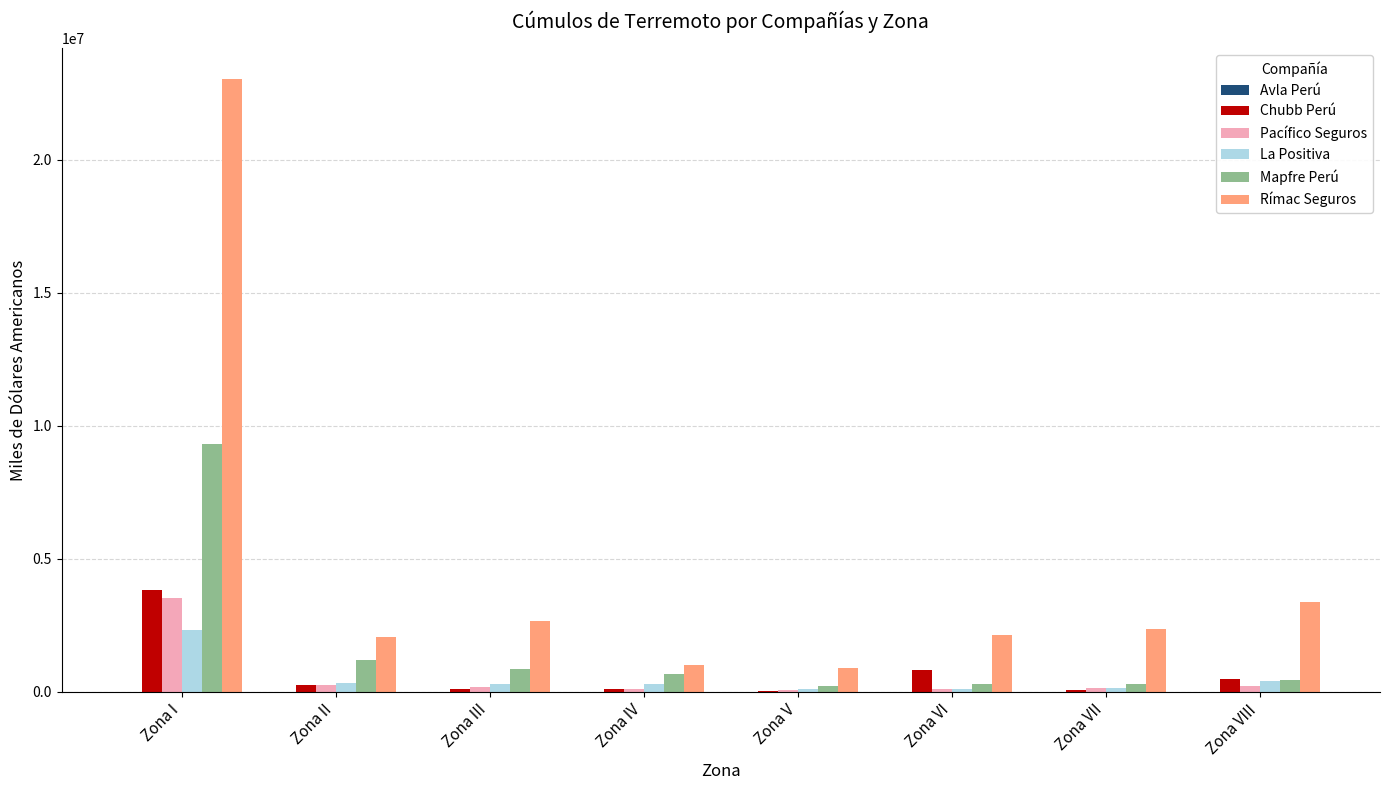

Where is Chubb Perú nearest to the value 1929317?

Zona VI